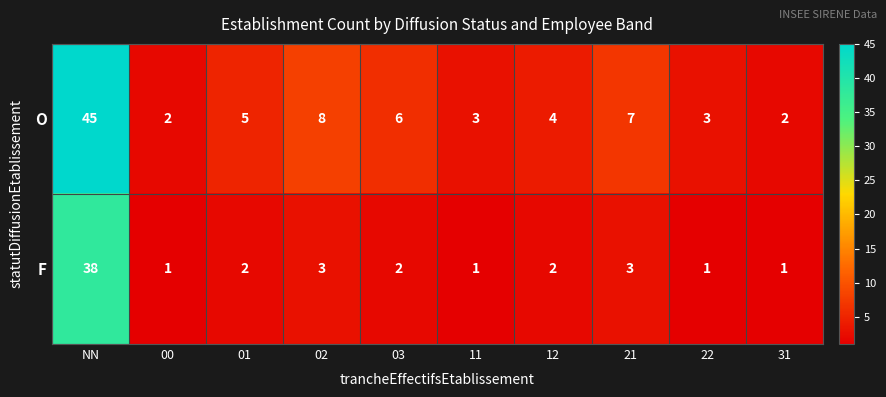

True or false: O has a value of 2 at 00.

True